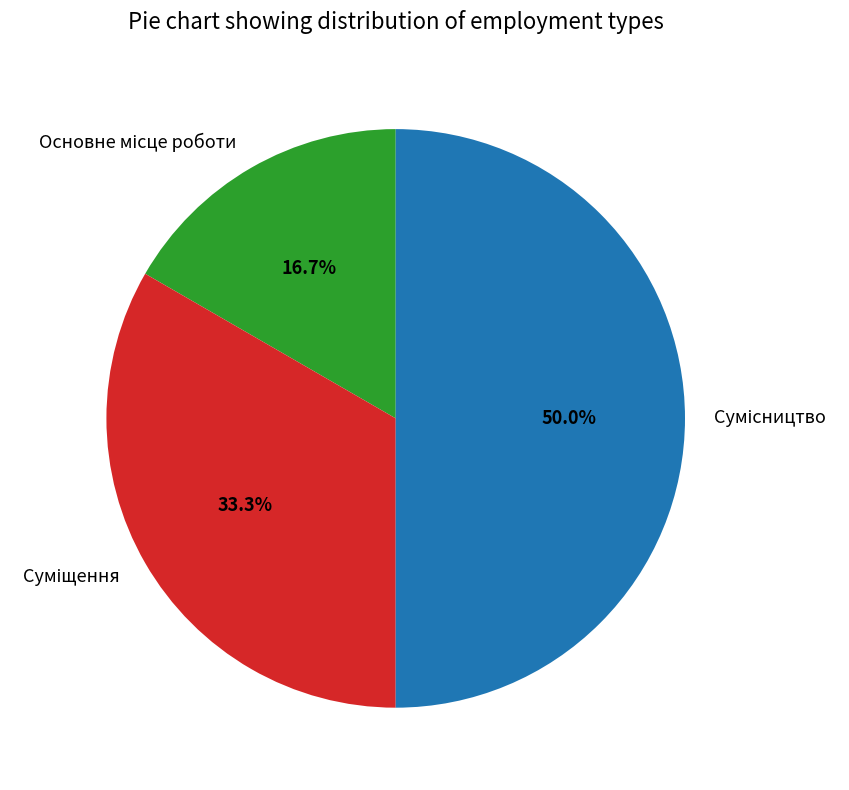

Is Основне місце роботи the majority of the pie?

No